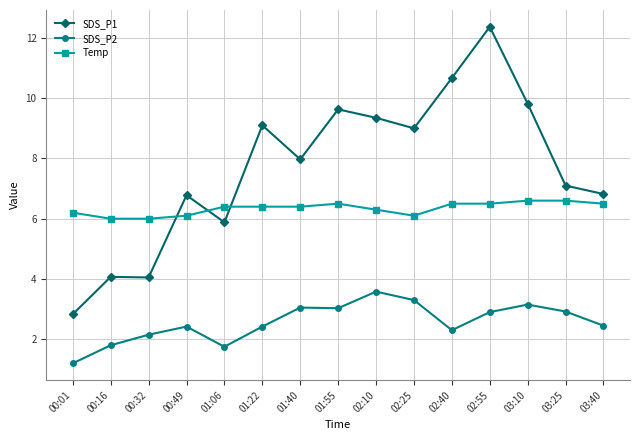

True or false: Temp and SDS_P2 cross at least once.

False